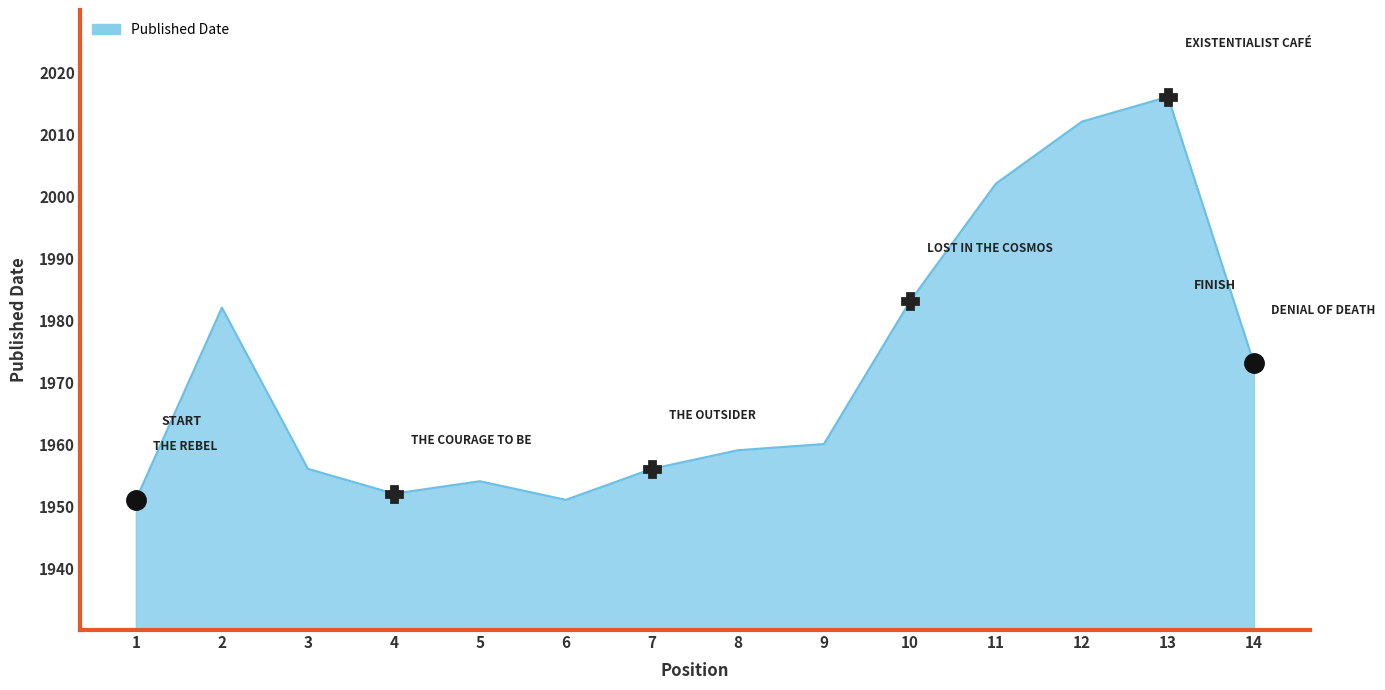

At which label does the data first exceed 1960?

2